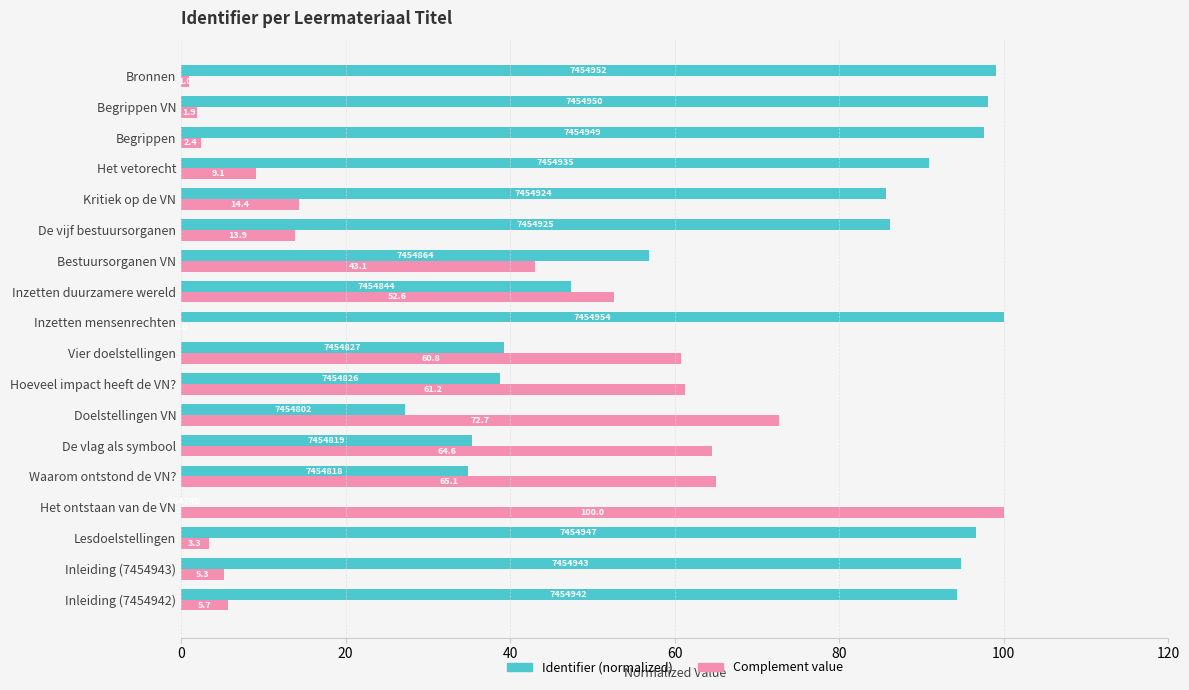

How many values in the Complement value series exceed 14?

9